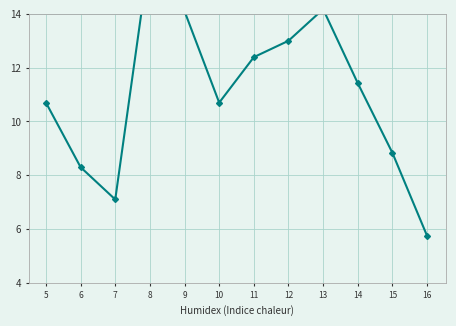

Which label corresponds to the smallest value in the chart?

16